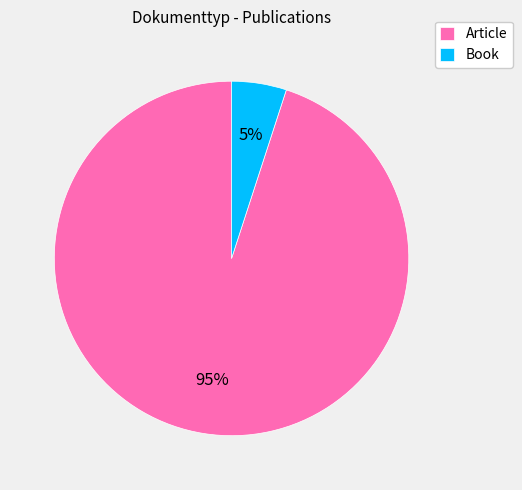

To the nearest percent, what is the difference between the Article and Book slice percentages?

90%